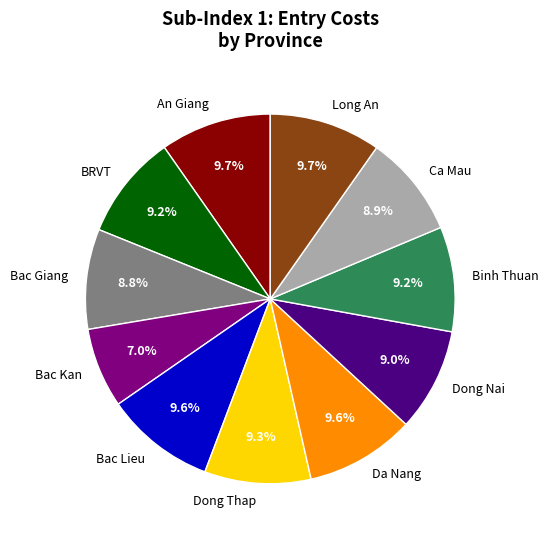

How much of the chart is everything except Dong Thap?

90.7%